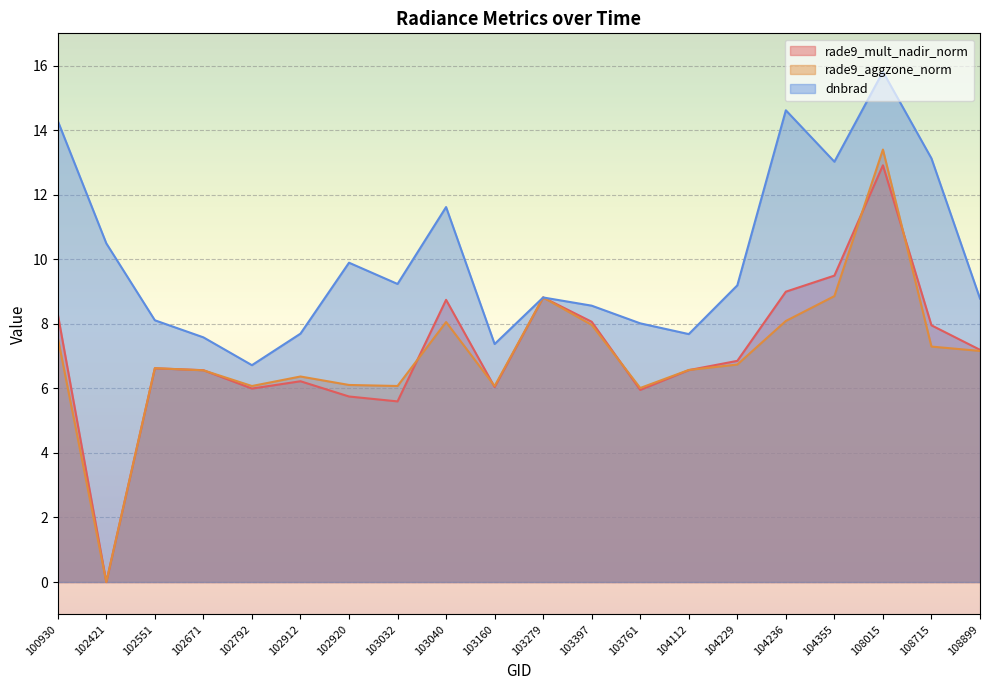

Between 100930 and 102421, which series saw the biggest shift?

rade9_mult_nadir_norm